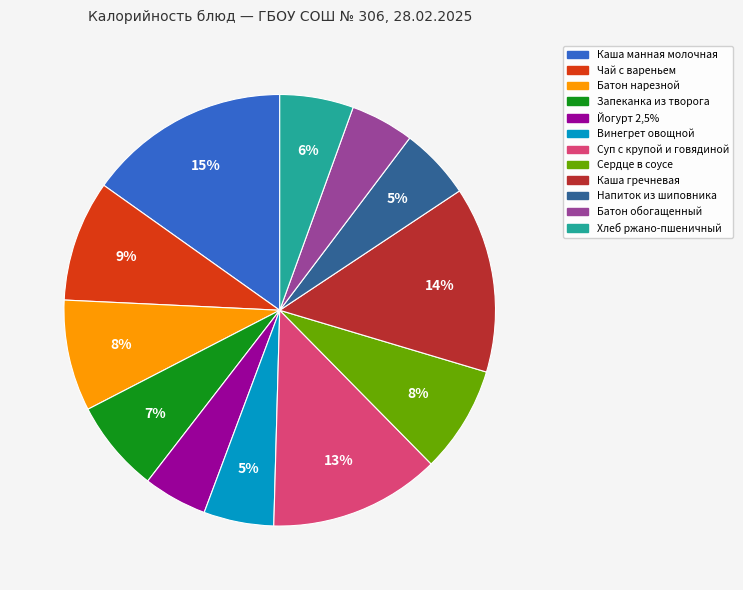

To the nearest percent, what is the average slice percentage?

8%